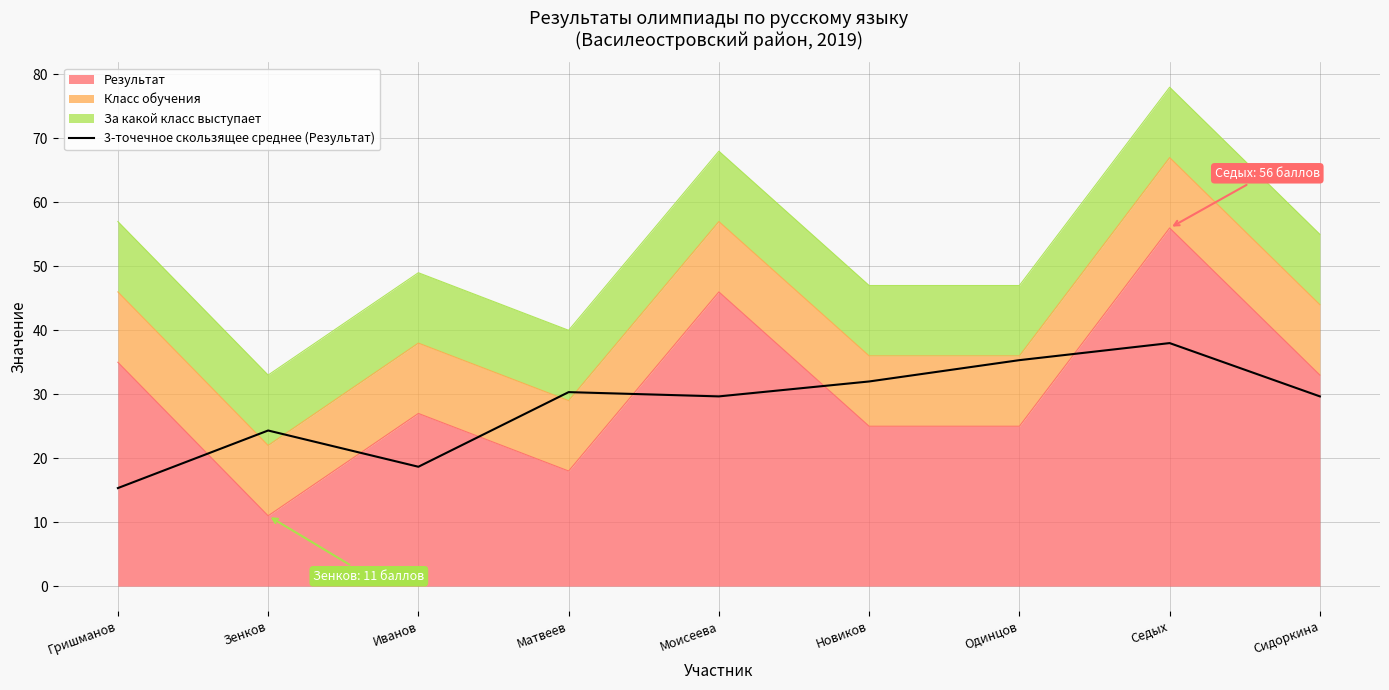

How many interior local peaks (higher than both neighbors) does the data have?

3